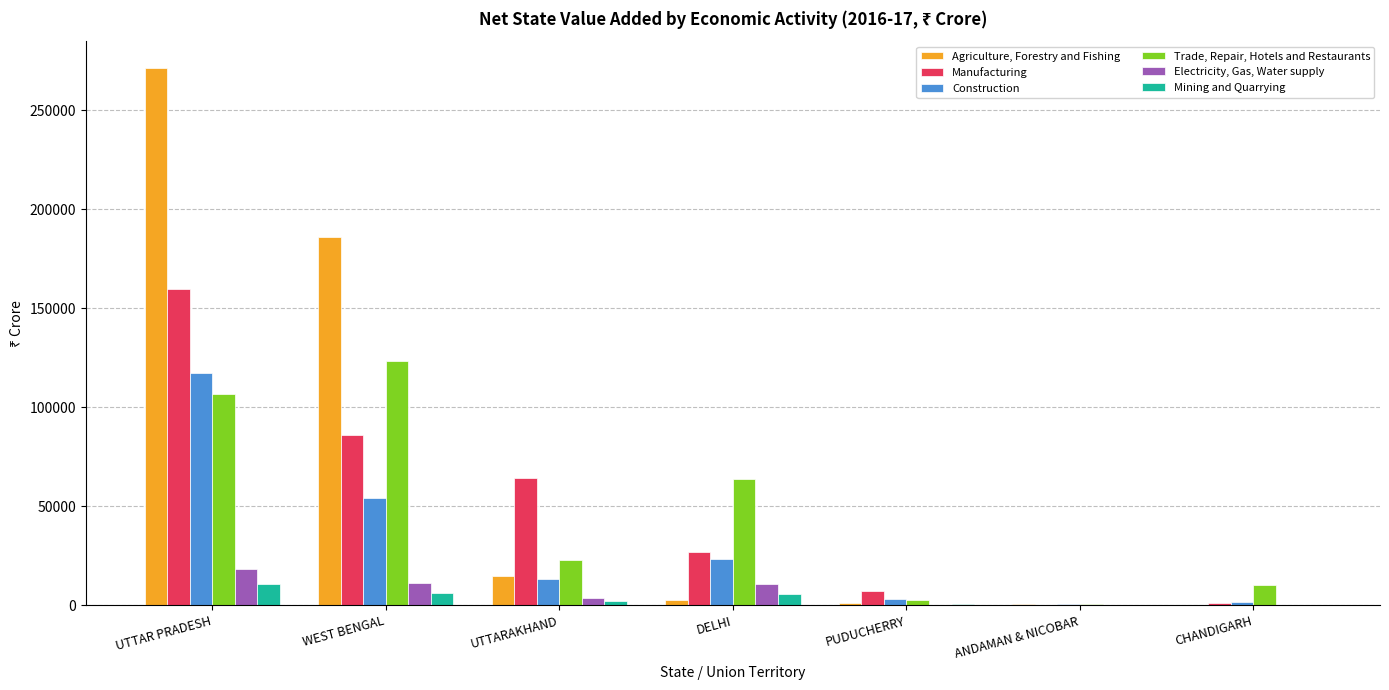

What is the sum of all Construction values?

213731